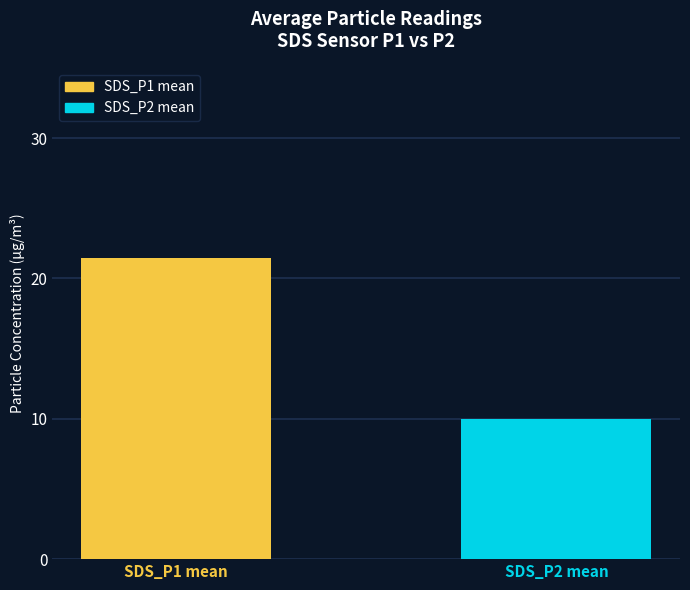

What is the minimum value shown in the chart?

10.0